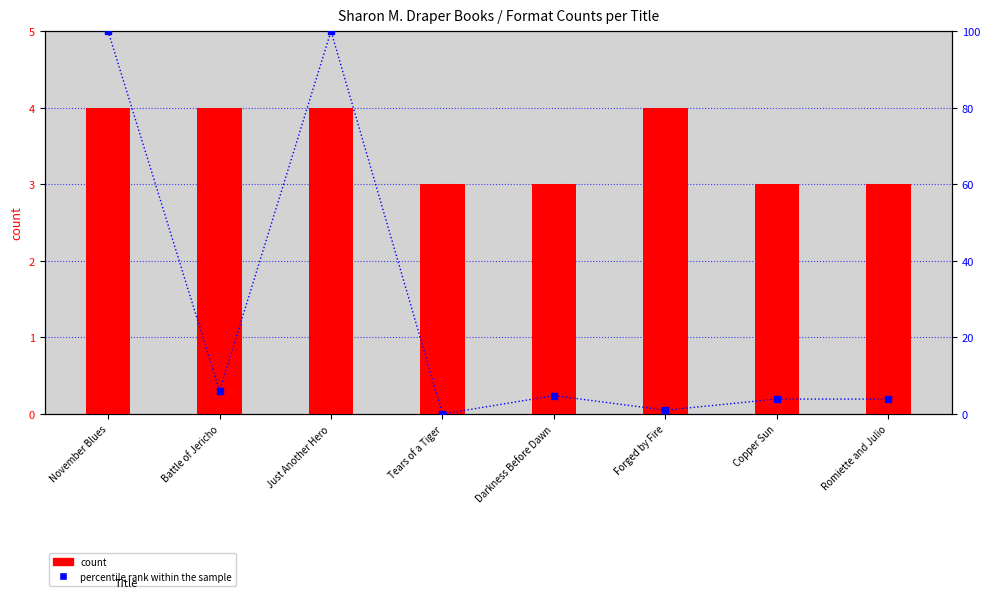

Which series has the largest Y range (max minus min)?

percentile rank within the sample